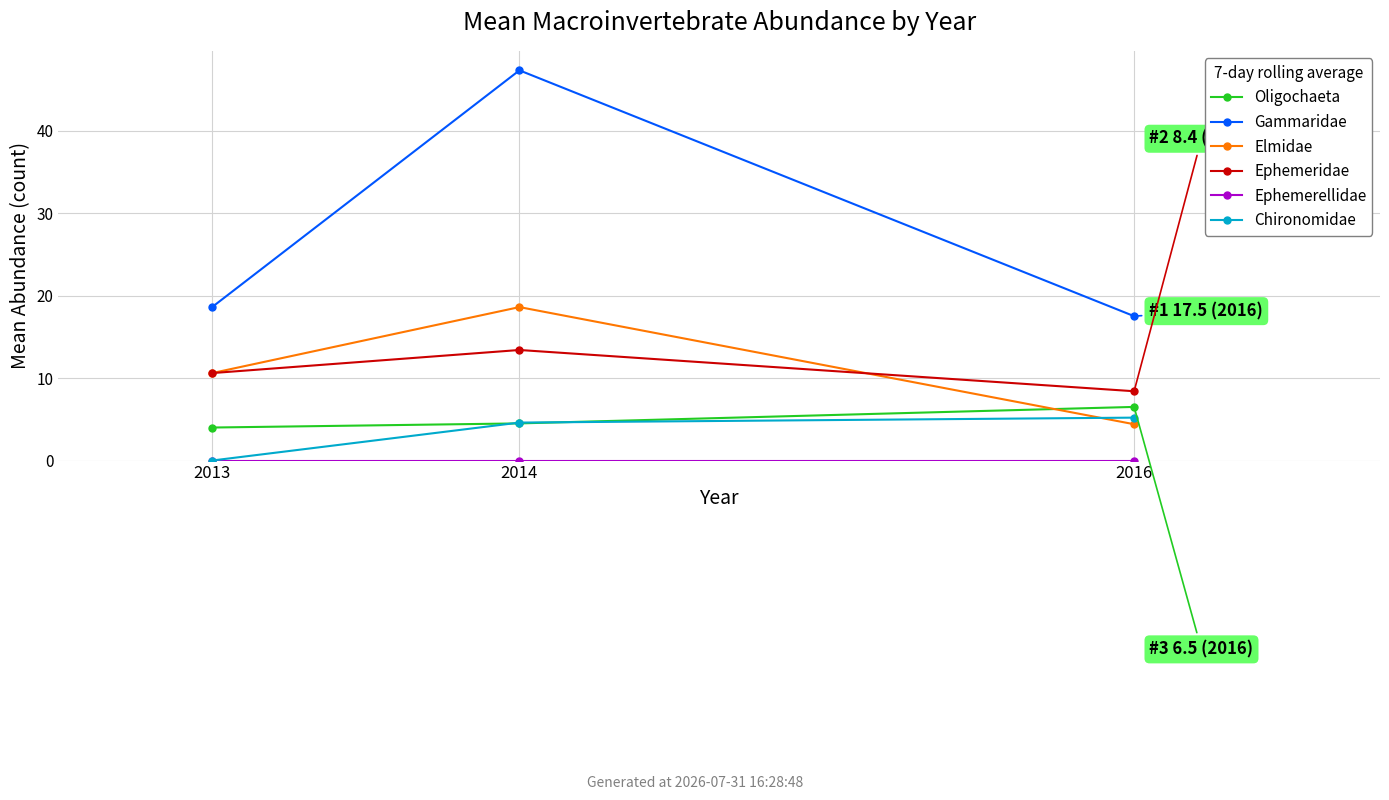

True or false: Oligochaeta has a value of 4.0 at 2013.

True